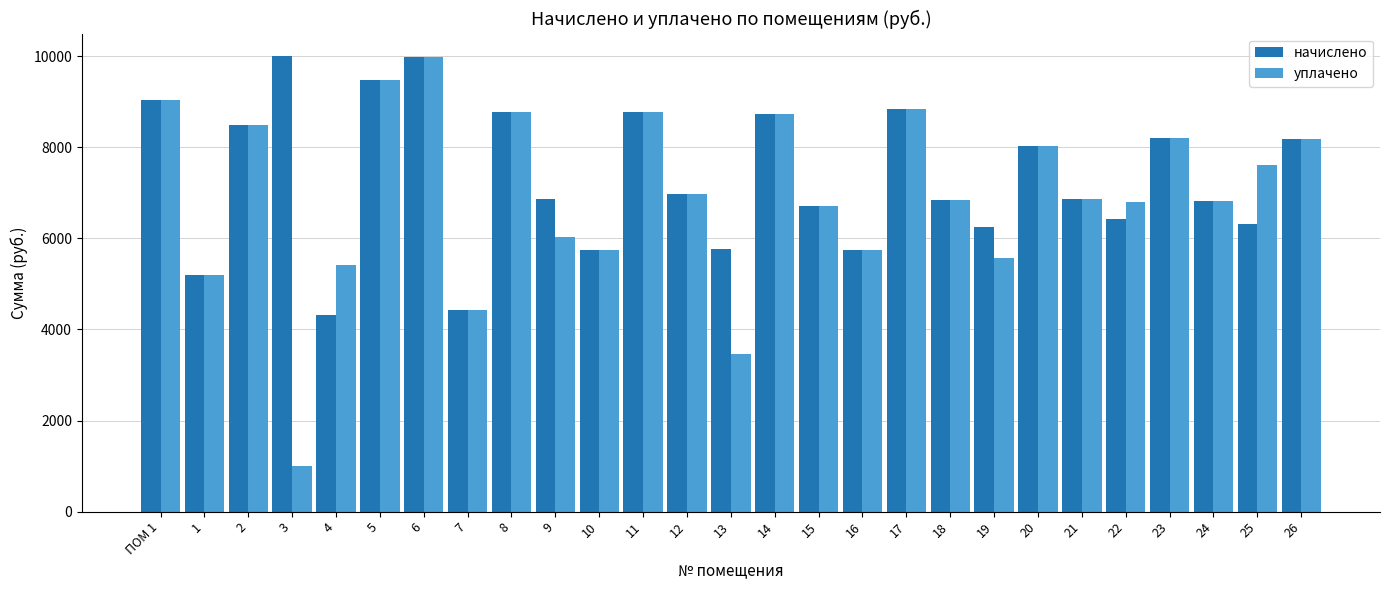

What are all the series names shown in the legend?

начислено, уплачено